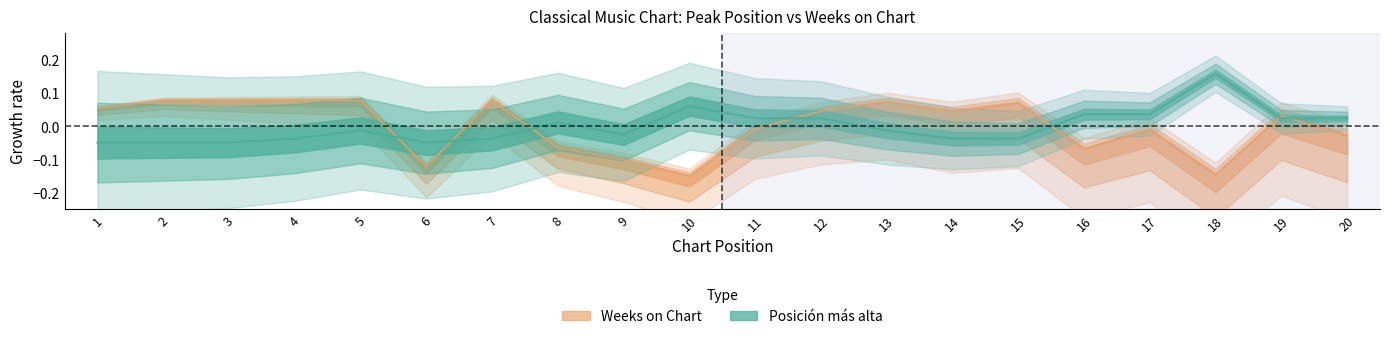

What is the sum of the Posición más alta values at 20 and 18?

0.2